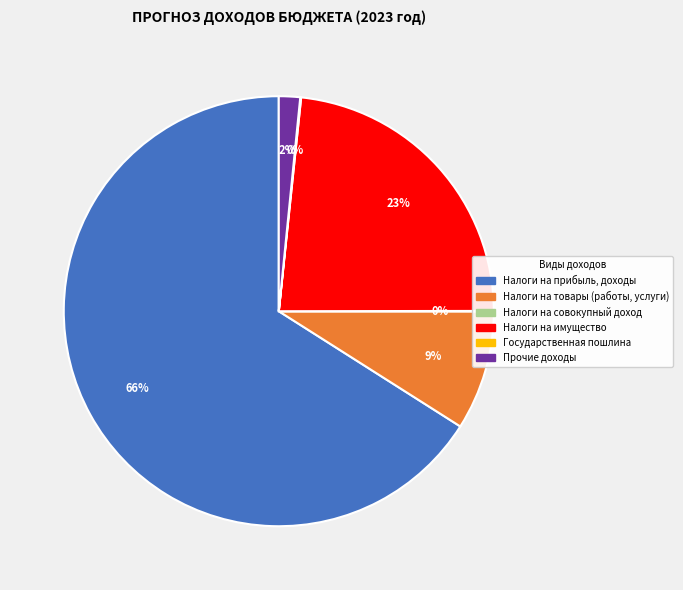

To the nearest percent, what is the difference between the largest and smallest slice percentages?

66%